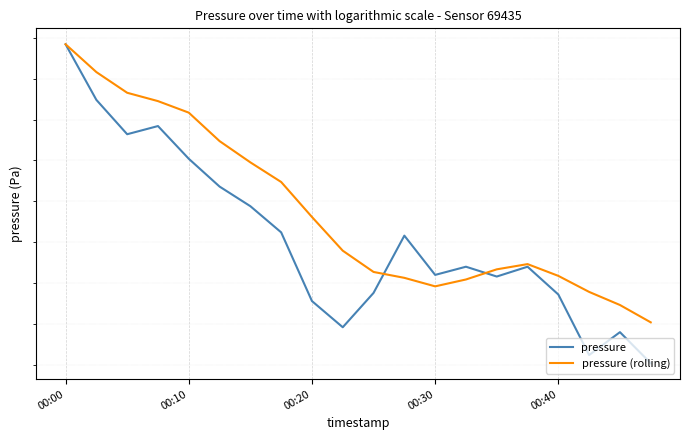

What is the difference between the pressure (rolling) values at 00:40 and 17?

21.9